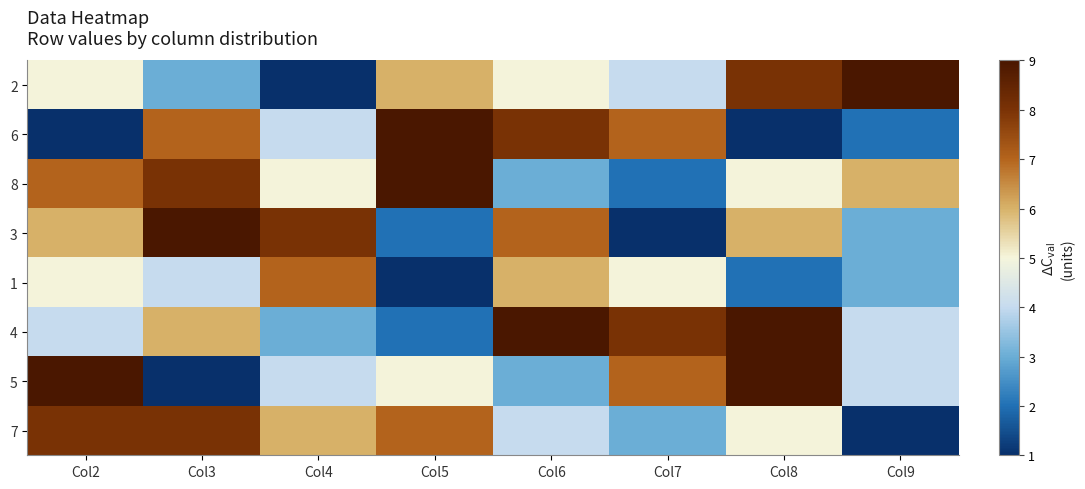

Reading left to right, what are all the values shown in this chart?

2: Col2=5	Col3=3	Col4=1	Col5=6	Col6=5	Col7=4	Col8=8	Col9=9
6: Col2=1	Col3=7	Col4=4	Col5=9	Col6=8	Col7=7	Col8=1	Col9=2
8: Col2=7	Col3=8	Col4=5	Col5=9	Col6=3	Col7=2	Col8=5	Col9=6
3: Col2=6	Col3=9	Col4=8	Col5=2	Col6=7	Col7=1	Col8=6	Col9=3
1: Col2=5	Col3=4	Col4=7	Col5=1	Col6=6	Col7=5	Col8=2	Col9=3
4: Col2=4	Col3=6	Col4=3	Col5=2	Col6=9	Col7=8	Col8=9	Col9=4
5: Col2=9	Col3=1	Col4=4	Col5=5	Col6=3	Col7=7	Col8=9	Col9=4
7: Col2=8	Col3=8	Col4=6	Col5=7	Col6=4	Col7=3	Col8=5	Col9=1